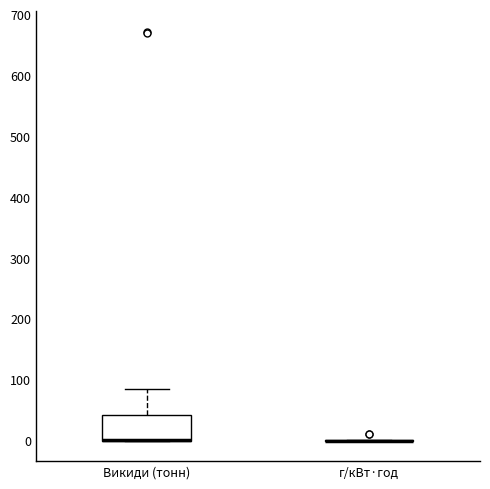

Reading left to right, read every box against the y-axis: the position of its median line, the range the box covers, and the ends of its whiskers. The values are not printed on the chart, so give them approximately, as read against the axis.

Викиди (тонн): median 0 (drawn on the box's lower edge), box 0 to 40, whiskers 0 to 80
г/кВт·год: box collapsed to a line at 0, whiskers 0 to 0